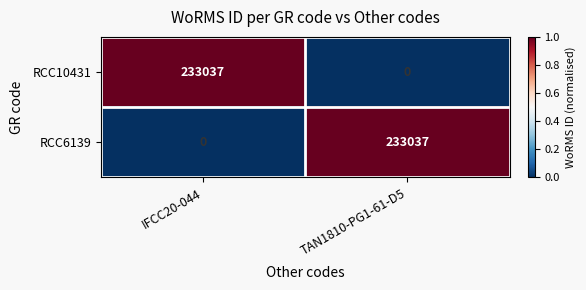

What is the total value across all series at TAN1810-PG1-61-D5?

233037